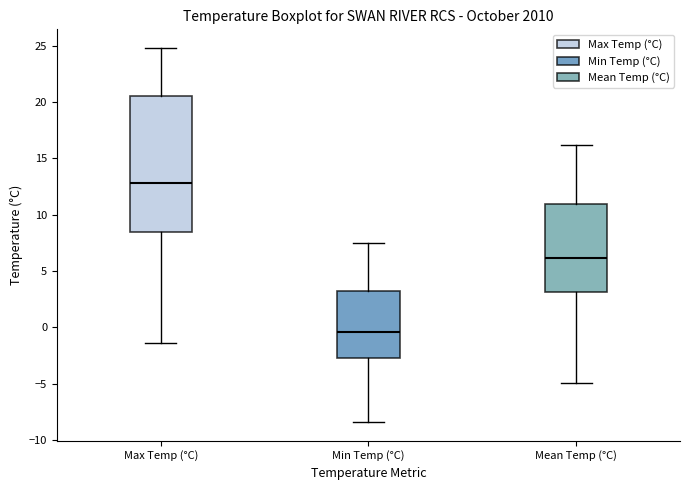

Reading left to right, transcribe this box plot: for each box, give where its median line is, the range the box spans, and where its two whiskers end, as read against the y-axis. The values are not printed on the chart, so give them approximately, as read against the axis.

Max Temp (°C): median 13.0, box 8.5 to 20.5, whiskers -1.5 to 25.0
Min Temp (°C): median -0.5, box -2.5 to 3.0, whiskers -8.5 to 7.5
Mean Temp (°C): median 6.0, box 3.0 to 11.0, whiskers -5.0 to 16.0